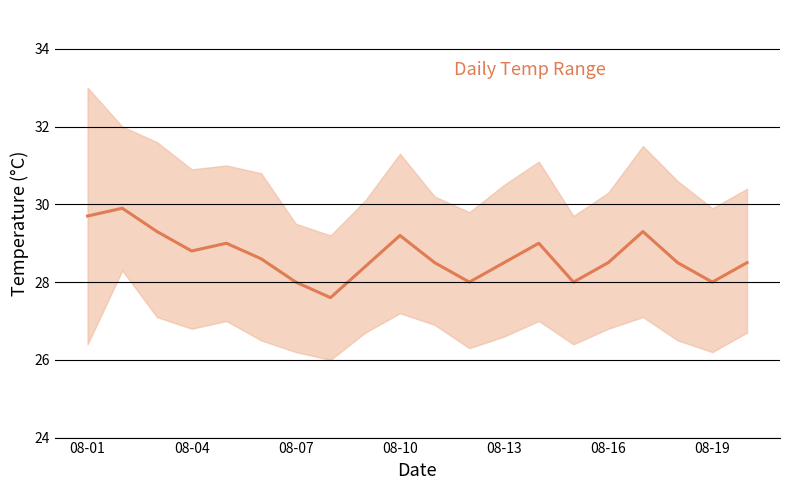

The chart shows a value of 28.5 at 17. True or false?

True